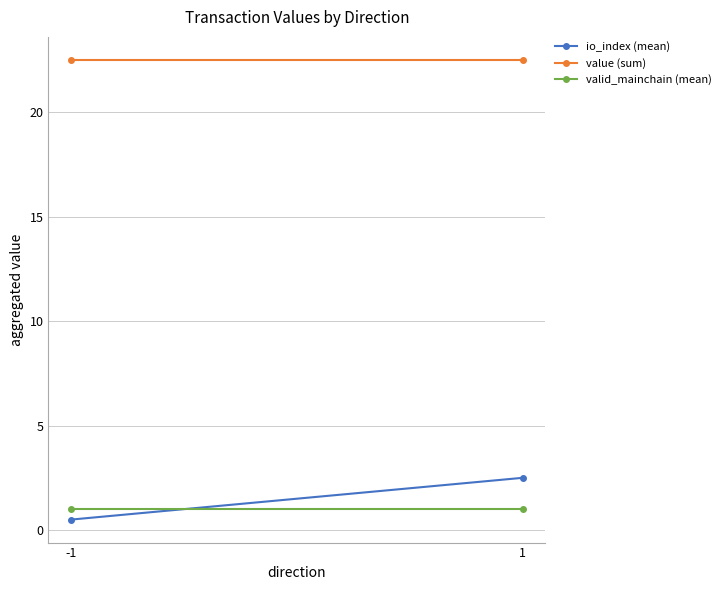

At -1, list the series in order from largest to smallest.

value (sum), valid_mainchain (mean), io_index (mean)